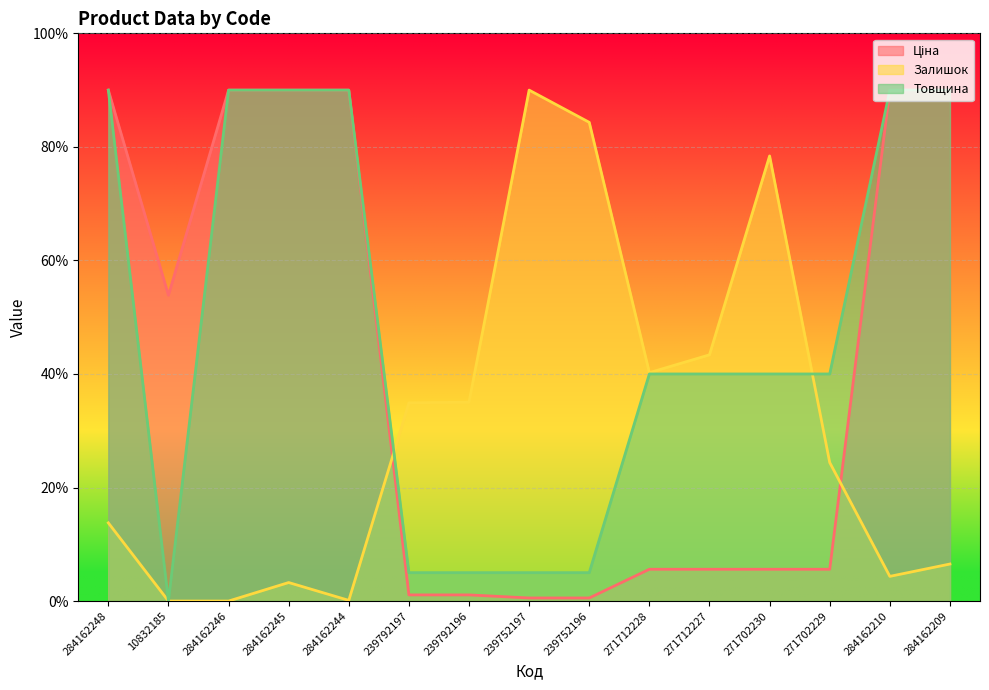

At which label does Товщина first exceed 40?

284162248